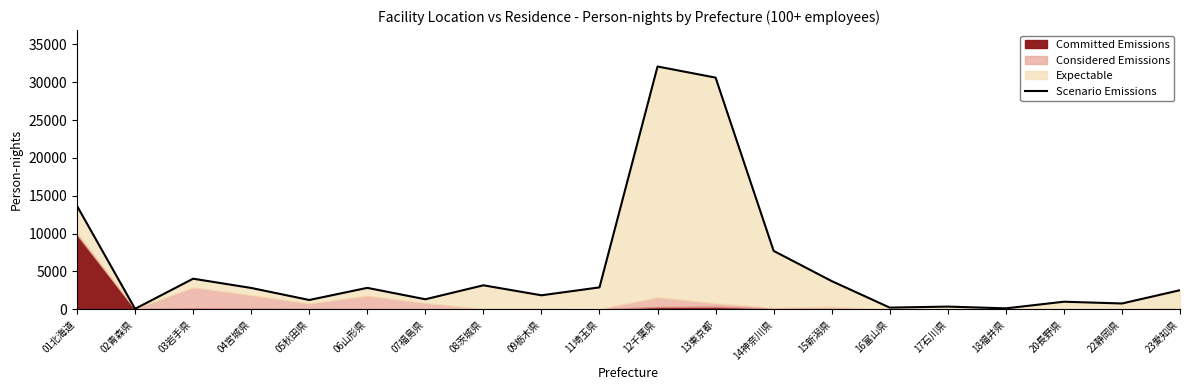

How many lines are shown in the chart?

1